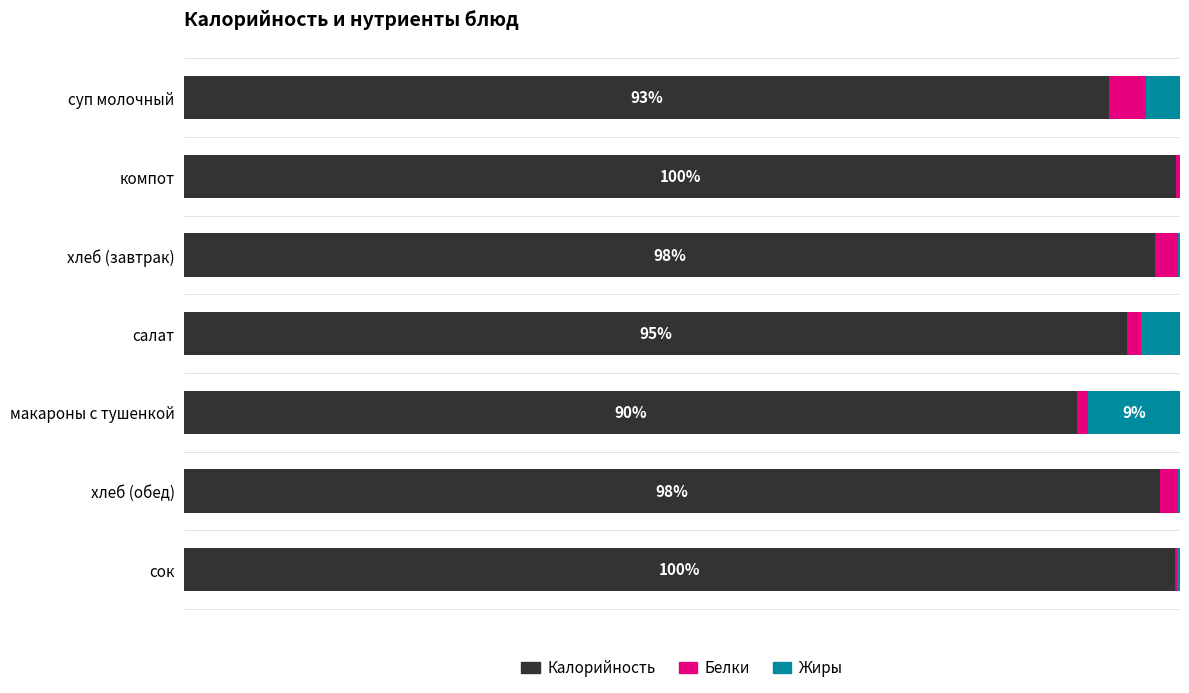

What are all the series names shown in the legend?

Калорийность, Белки, Жиры